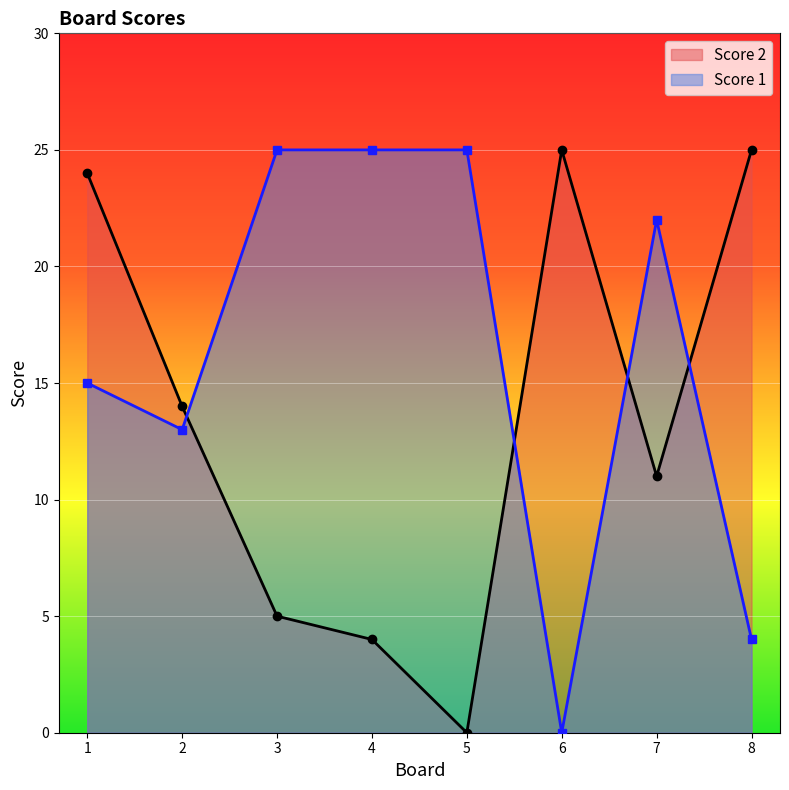

Which series has the largest total across all categories?

Score 1